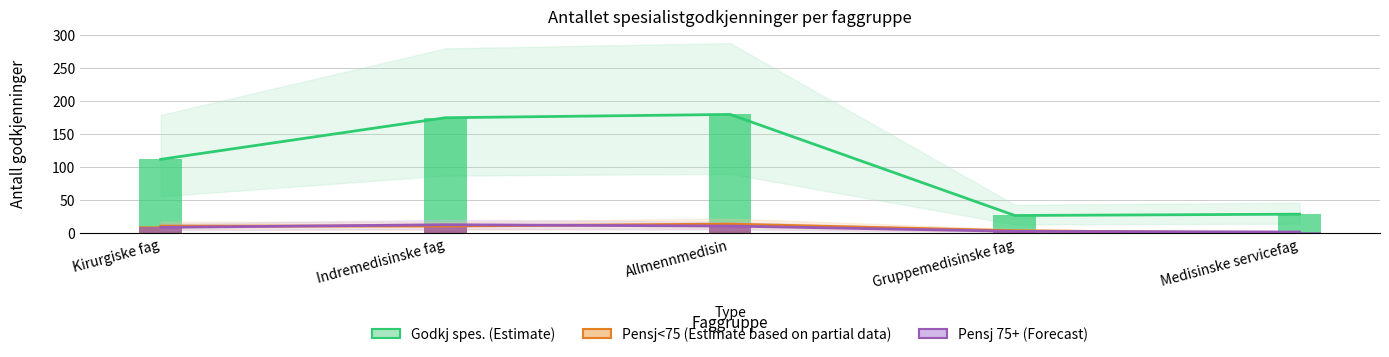

What is the label of the 4th bar from the right?

Indremedisinske fag